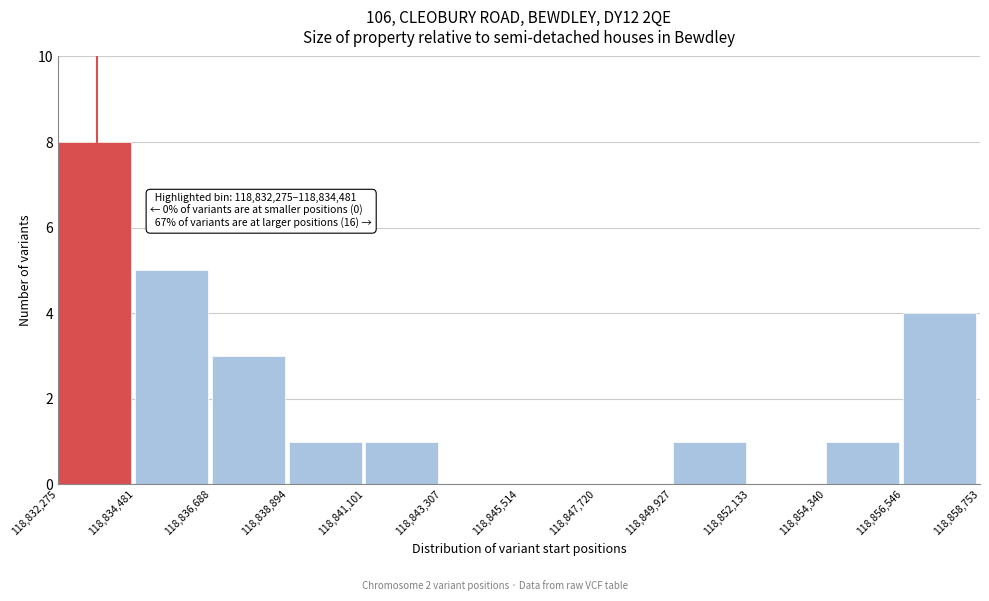

Over which range of the x-axis is the bar tallest?

118,832,275 to 118,834,481